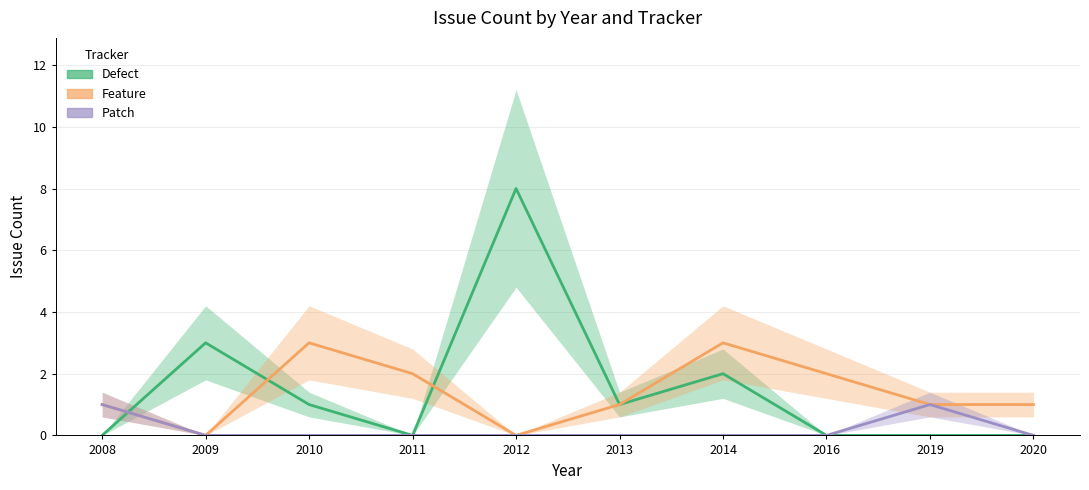

At which category does the chart reach its minimum across all series?

2008